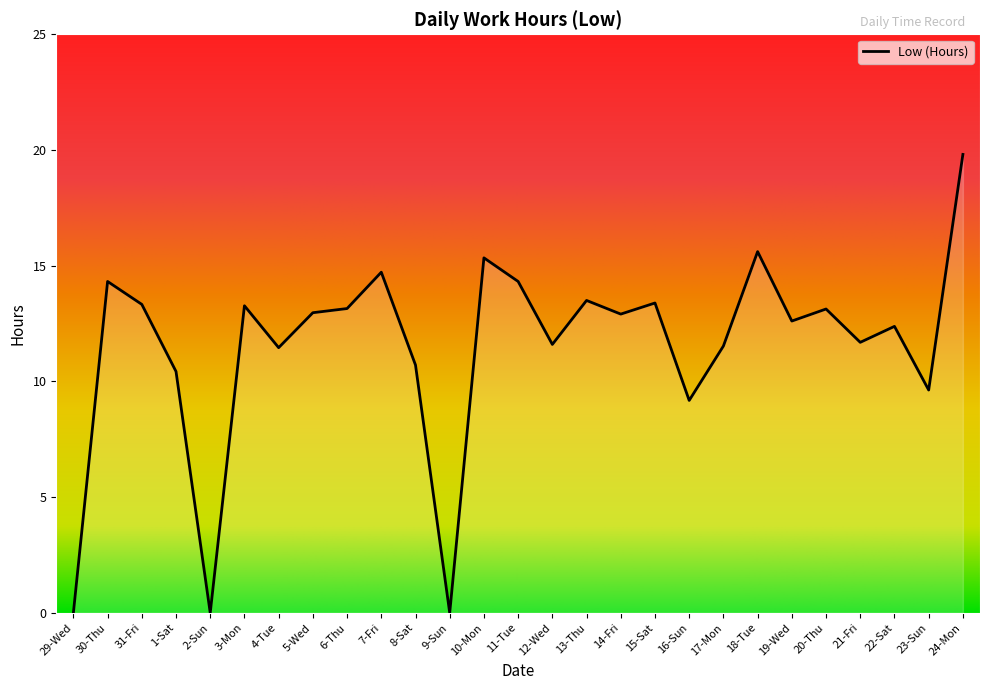

What value does the data have at 16-Sun?

9.2